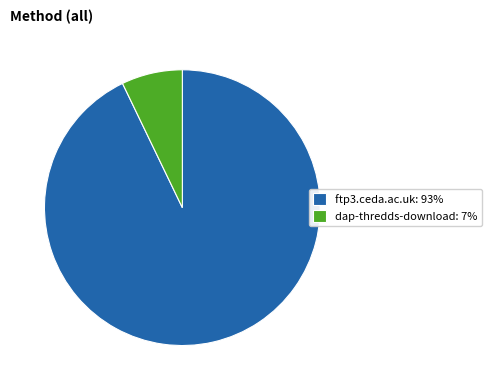

How many segments does this pie chart have?

2